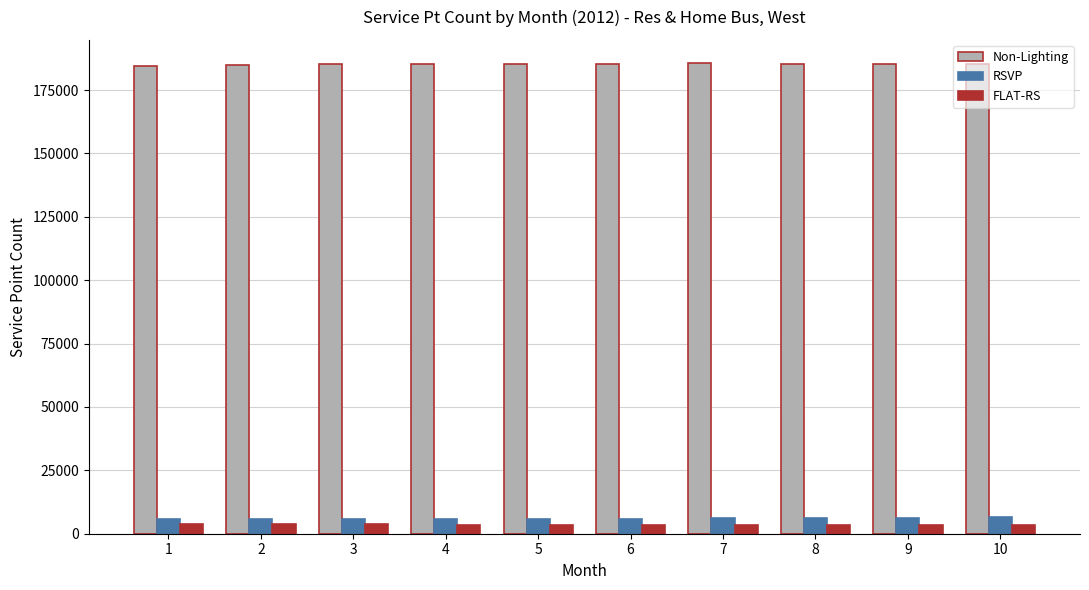

How many distinct data groups are displayed?

3